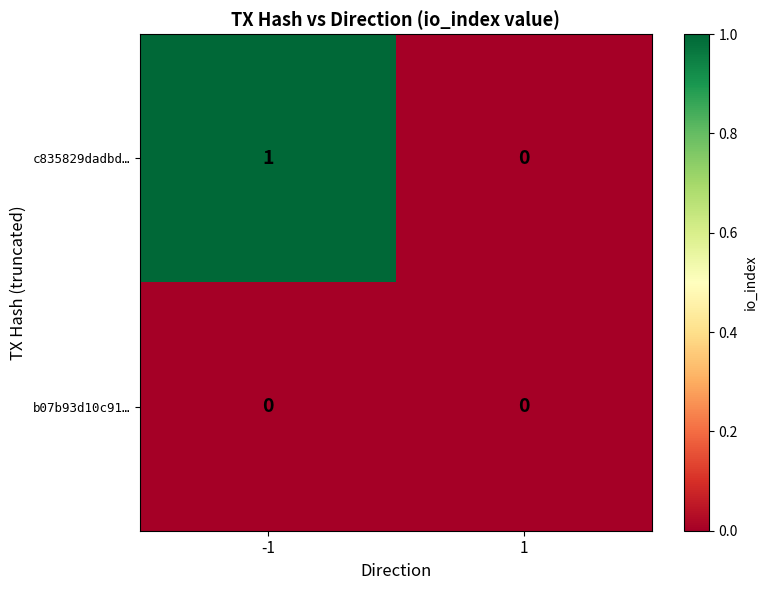

Rank the series by their maximum value, from lowest to highest.

b07b93d10c91…, c835829dadbd…